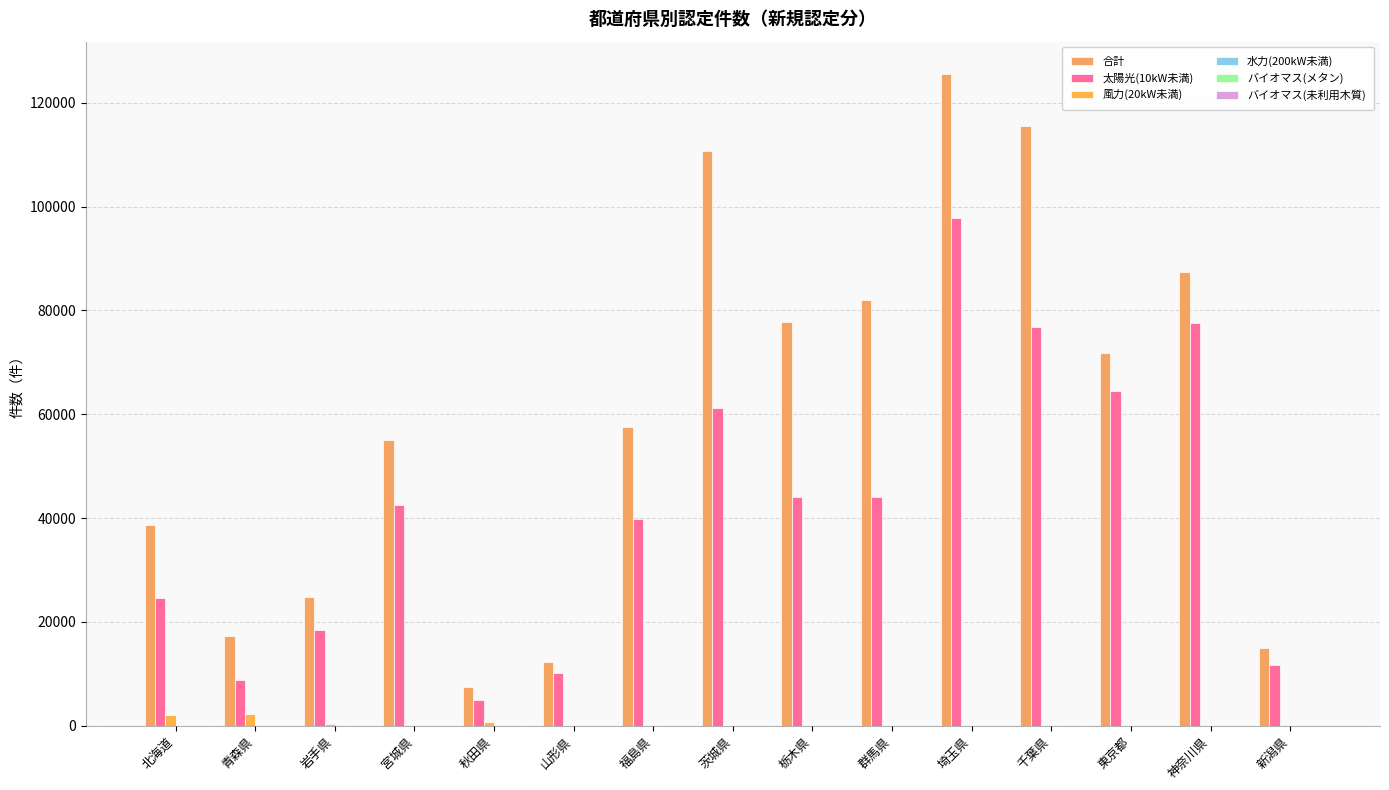

What is the label of the 9th bar from the left?

栃木県